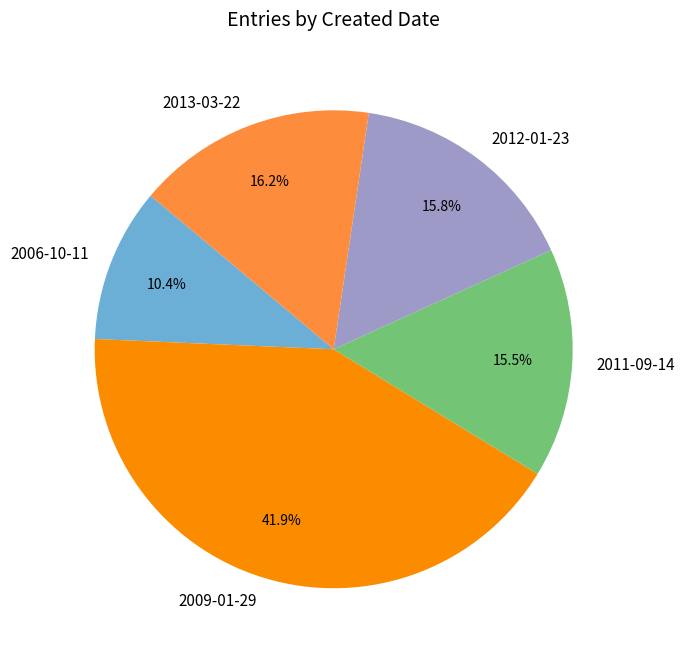

True or false: 2013-03-22 accounts for 25% of the total.

False